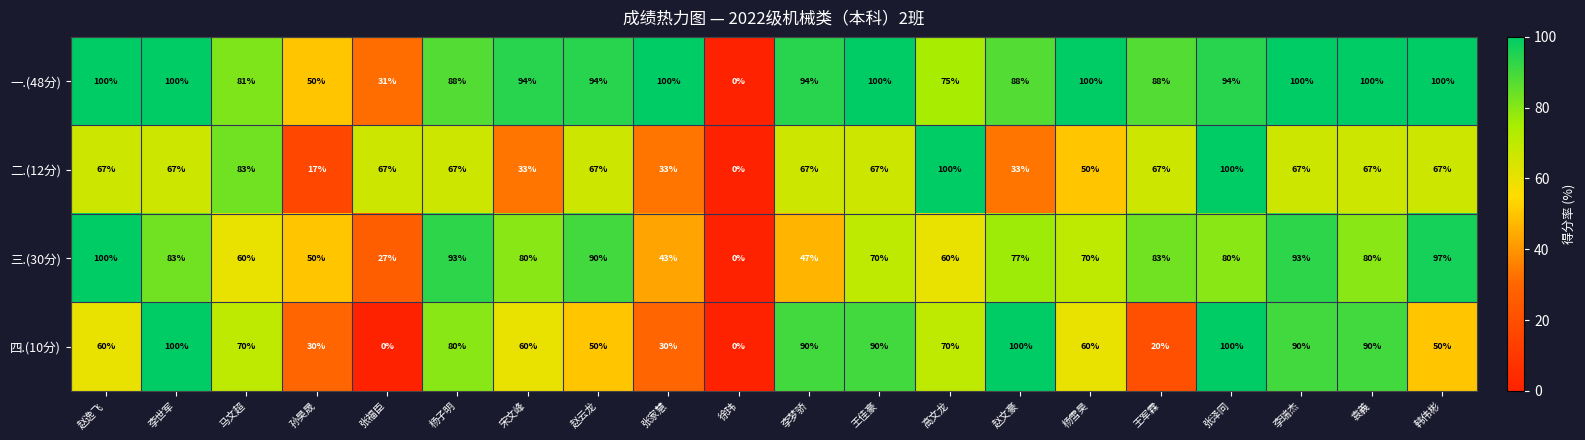

What is the difference between the highest and lowest values at 李世军?

33